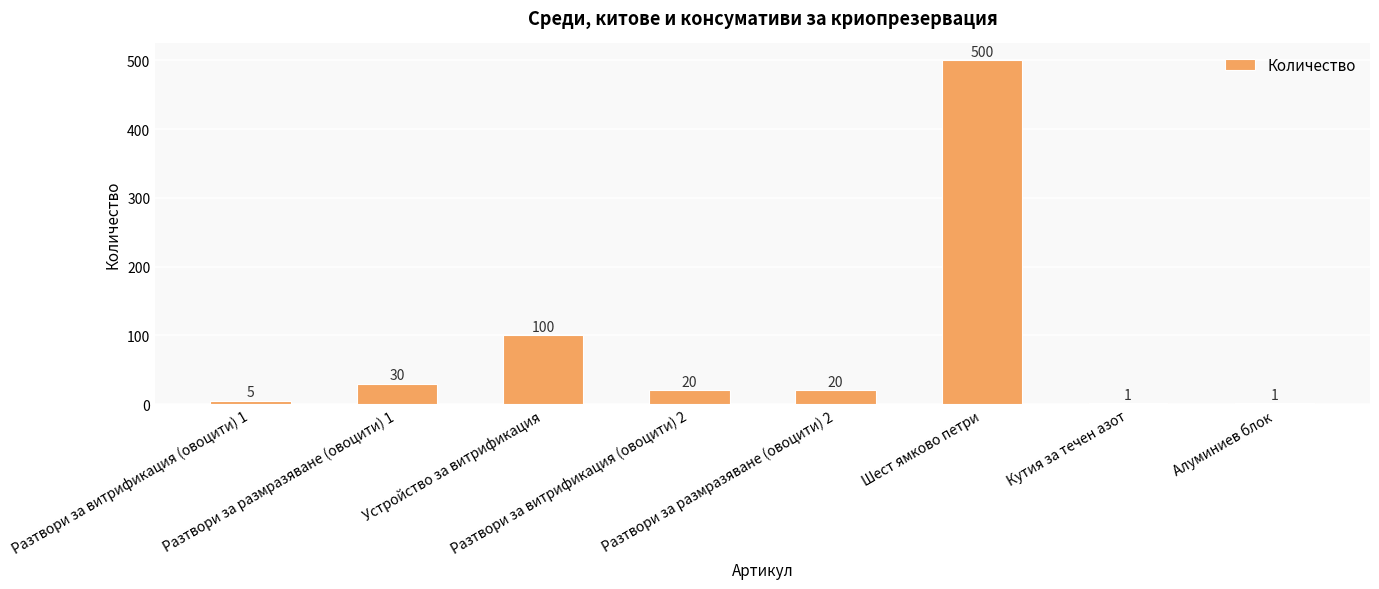

At which category does the chart reach its peak across all series?

Шест ямково петри